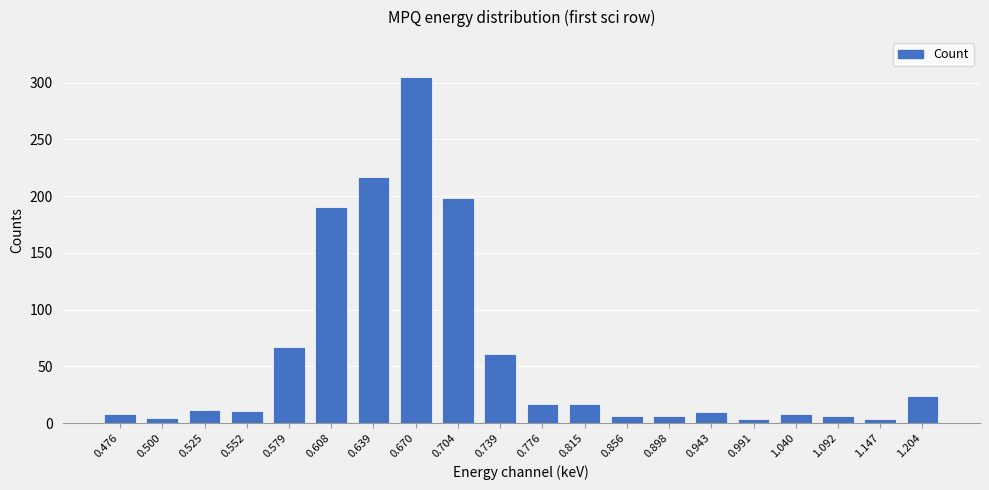

What is the difference between the maximum and minimum values?

301